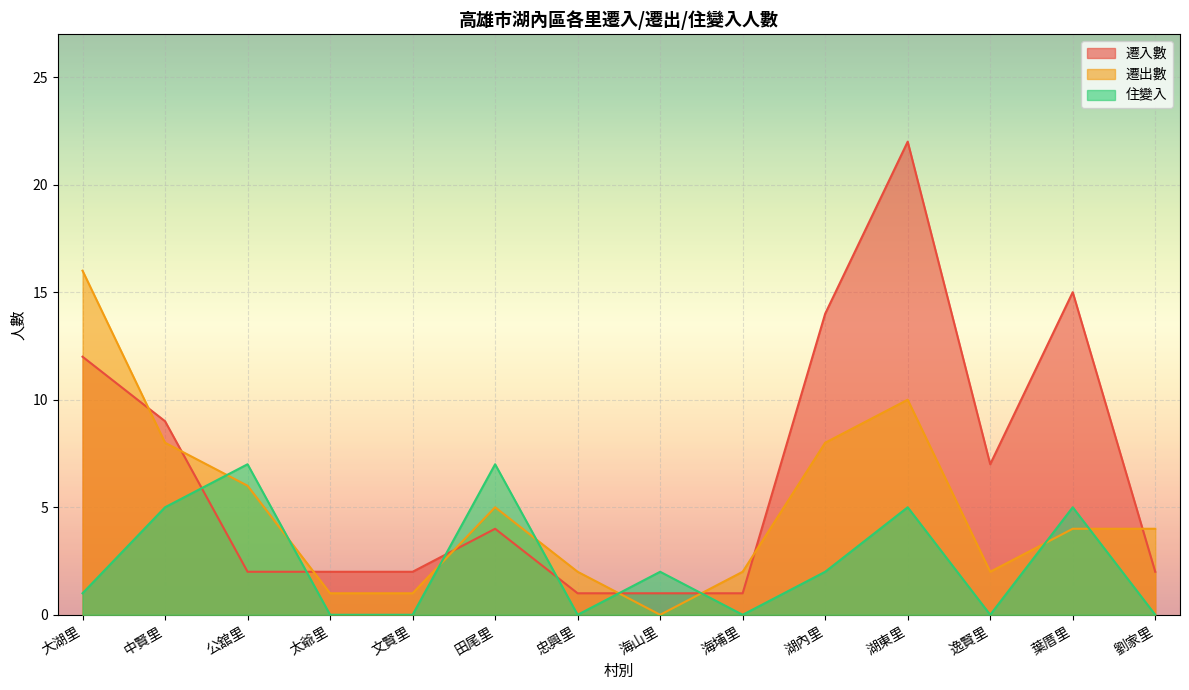

What is the label of the 6th point from the right?

海埔里